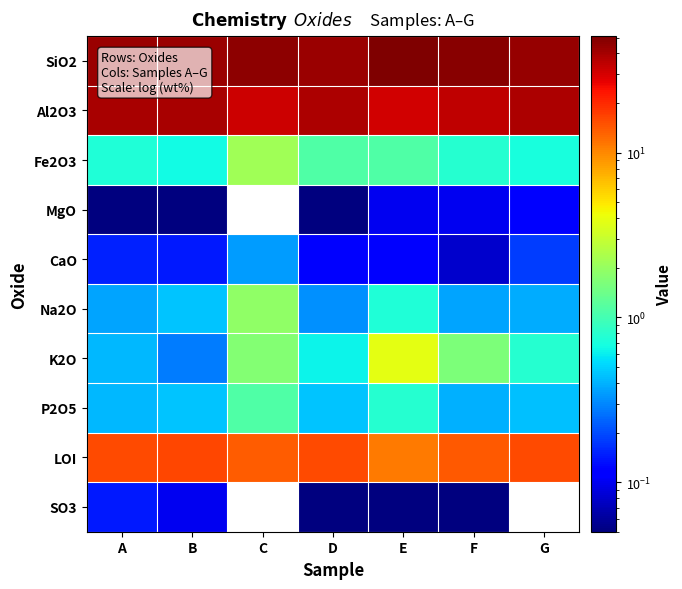

How many series are shown in this chart?

10